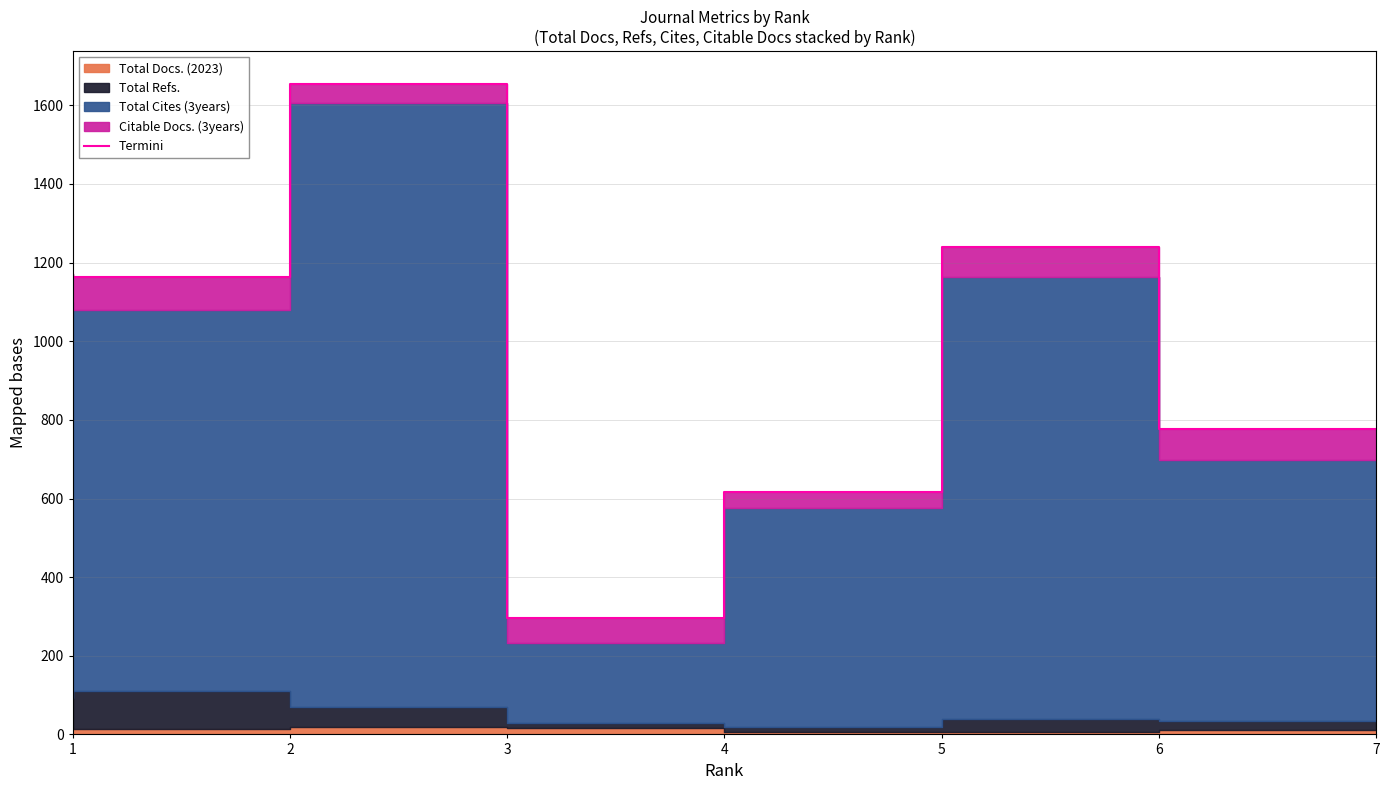

Reading left to right, transcribe all the data shown in this chart.

1171	1163	1655	296	617	1240	777